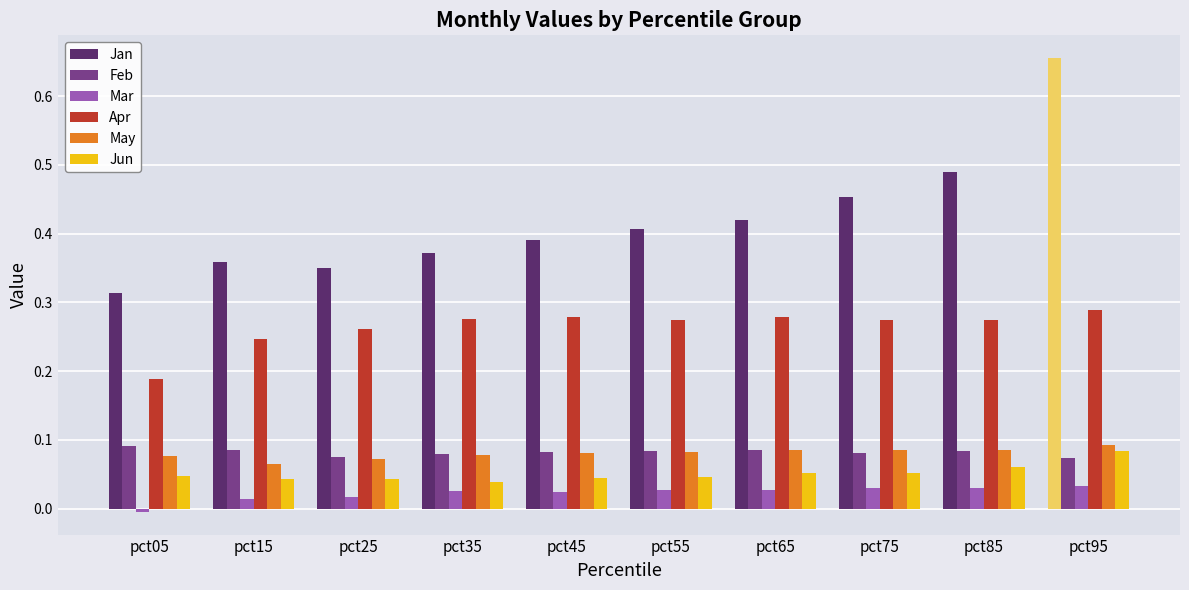

What is the sum of the Jan values at pct35 and pct45?

0.8